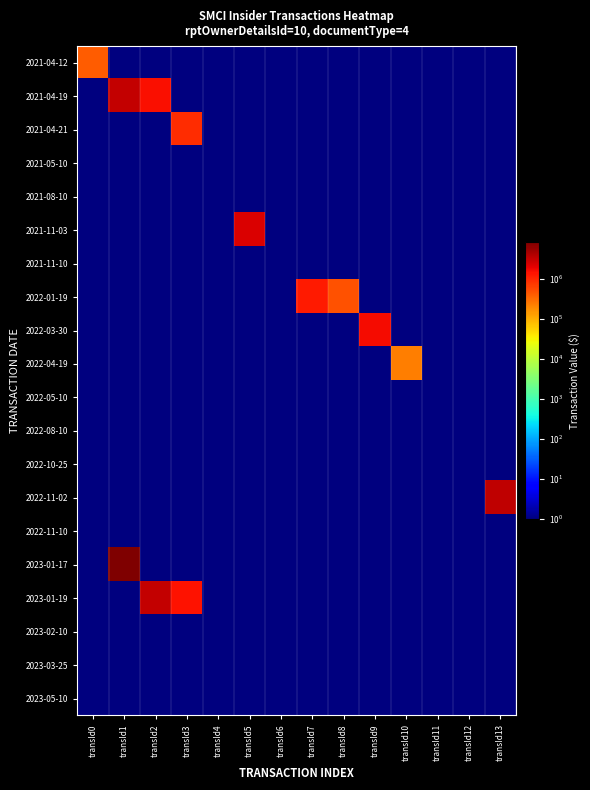

Reading left to right, list all the values displayed in this chart.

2021-04-12: transId0=406854	transId1=1	transId2=1	transId3=1	transId4=1	transId5=1	transId6=1	transId7=1	transId8=1	transId9=1	transId10=1	transId11=1	transId12=1	transId13=1
2021-04-19: transId0=1	transId1=3129891	transId2=1524380	transId3=1	transId4=1	transId5=1	transId6=1	transId7=1	transId8=1	transId9=1	transId10=1	transId11=1	transId12=1	transId13=1
2021-04-21: transId0=1	transId1=1	transId2=1	transId3=929500	transId4=1	transId5=1	transId6=1	transId7=1	transId8=1	transId9=1	transId10=1	transId11=1	transId12=1	transId13=1
2021-05-10: transId0=1	transId1=1	transId2=1	transId3=1	transId4=1	transId5=1	transId6=1	transId7=1	transId8=1	transId9=1	transId10=1	transId11=1	transId12=1	transId13=1
2021-08-10: transId0=1	transId1=1	transId2=1	transId3=1	transId4=1	transId5=1	transId6=1	transId7=1	transId8=1	transId9=1	transId10=1	transId11=1	transId12=1	transId13=1
2021-11-03: transId0=1	transId1=1	transId2=1	transId3=1	transId4=1	transId5=2280545	transId6=1	transId7=1	transId8=1	transId9=1	transId10=1	transId11=1	transId12=1	transId13=1
2021-11-10: transId0=1	transId1=1	transId2=1	transId3=1	transId4=1	transId5=1	transId6=1	transId7=1	transId8=1	transId9=1	transId10=1	transId11=1	transId12=1	transId13=1
2022-01-19: transId0=1	transId1=1	transId2=1	transId3=1	transId4=1	transId5=1	transId6=1	transId7=1255386	transId8=495610	transId9=1	transId10=1	transId11=1	transId12=1	transId13=1
2022-03-30: transId0=1	transId1=1	transId2=1	transId3=1	transId4=1	transId5=1	transId6=1	transId7=1	transId8=1	transId9=1630657	transId10=1	transId11=1	transId12=1	transId13=1
2022-04-19: transId0=1	transId1=1	transId2=1	transId3=1	transId4=1	transId5=1	transId6=1	transId7=1	transId8=1	transId9=1	transId10=226296	transId11=1	transId12=1	transId13=1
2022-05-10: transId0=1	transId1=1	transId2=1	transId3=1	transId4=1	transId5=1	transId6=1	transId7=1	transId8=1	transId9=1	transId10=1	transId11=1	transId12=1	transId13=1
2022-08-10: transId0=1	transId1=1	transId2=1	transId3=1	transId4=1	transId5=1	transId6=1	transId7=1	transId8=1	transId9=1	transId10=1	transId11=1	transId12=1	transId13=1
2022-10-25: transId0=1	transId1=1	transId2=1	transId3=1	transId4=1	transId5=1	transId6=1	transId7=1	transId8=1	transId9=1	transId10=1	transId11=1	transId12=1	transId13=1
2022-11-02: transId0=1	transId1=1	transId2=1	transId3=1	transId4=1	transId5=1	transId6=1	transId7=1	transId8=1	transId9=1	transId10=1	transId11=1	transId12=1	transId13=3300000
2022-11-10: transId0=1	transId1=1	transId2=1	transId3=1	transId4=1	transId5=1	transId6=1	transId7=1	transId8=1	transId9=1	transId10=1	transId11=1	transId12=1	transId13=1
2023-01-17: transId0=1	transId1=8215790	transId2=1	transId3=1	transId4=1	transId5=1	transId6=1	transId7=1	transId8=1	transId9=1	transId10=1	transId11=1	transId12=1	transId13=1
2023-01-19: transId0=1	transId1=1	transId2=3119307	transId3=1408966	transId4=1	transId5=1	transId6=1	transId7=1	transId8=1	transId9=1	transId10=1	transId11=1	transId12=1	transId13=1
2023-02-10: transId0=1	transId1=1	transId2=1	transId3=1	transId4=1	transId5=1	transId6=1	transId7=1	transId8=1	transId9=1	transId10=1	transId11=1	transId12=1	transId13=1
2023-03-25: transId0=1	transId1=1	transId2=1	transId3=1	transId4=1	transId5=1	transId6=1	transId7=1	transId8=1	transId9=1	transId10=1	transId11=1	transId12=1	transId13=1
2023-05-10: transId0=1	transId1=1	transId2=1	transId3=1	transId4=1	transId5=1	transId6=1	transId7=1	transId8=1	transId9=1	transId10=1	transId11=1	transId12=1	transId13=1